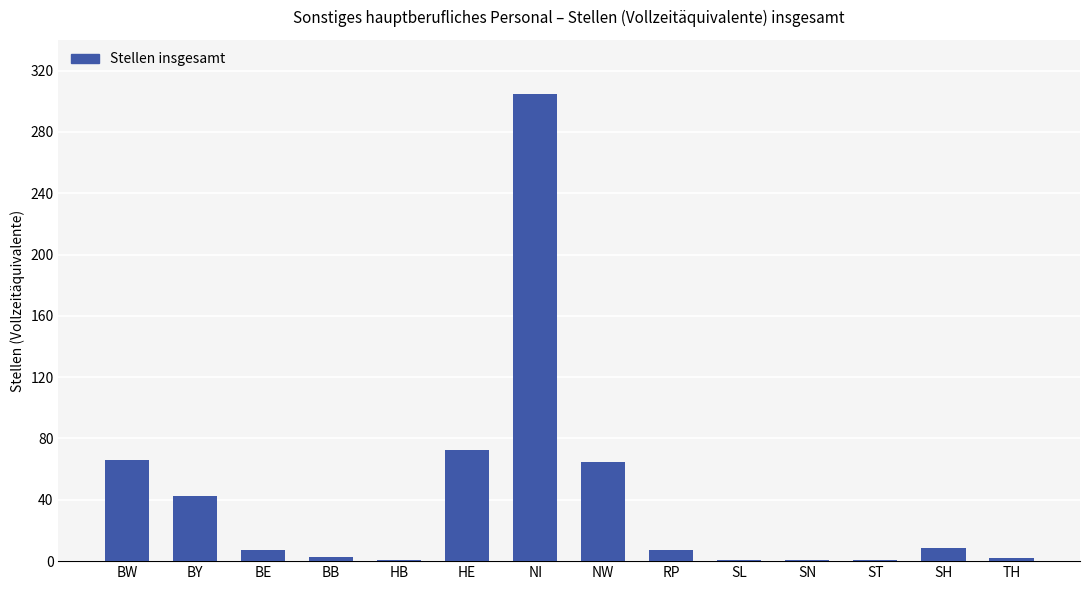

Is it true that the value at BY is 42.4?

True